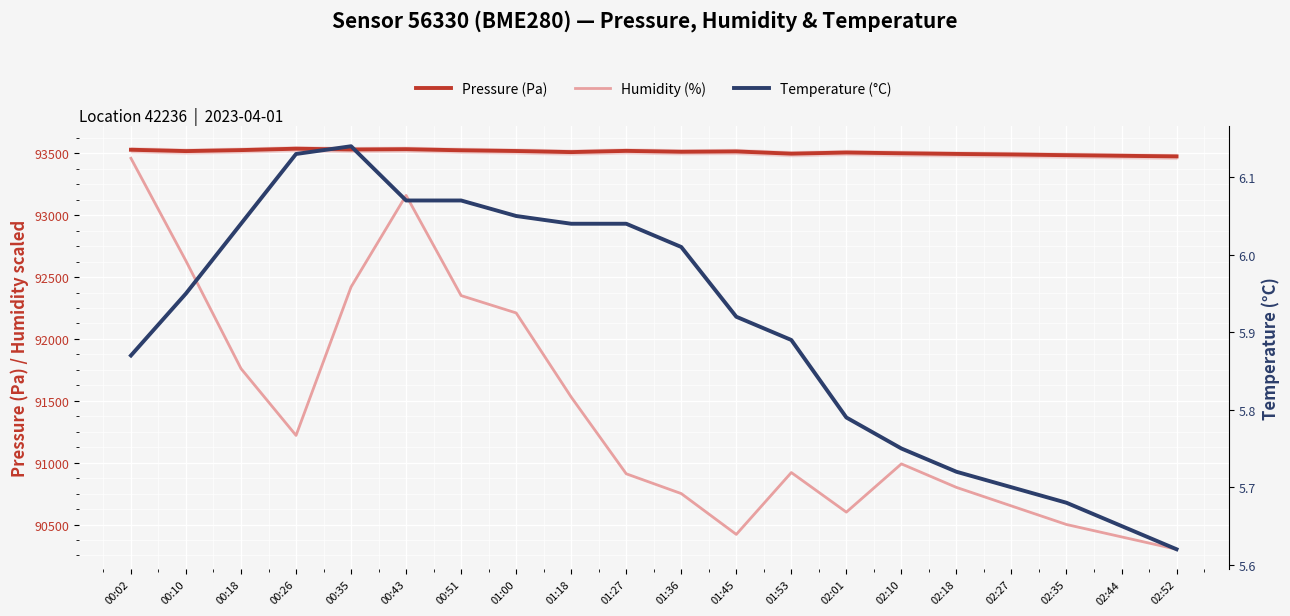

Between 01:53 and 00:35, which is larger?

00:35